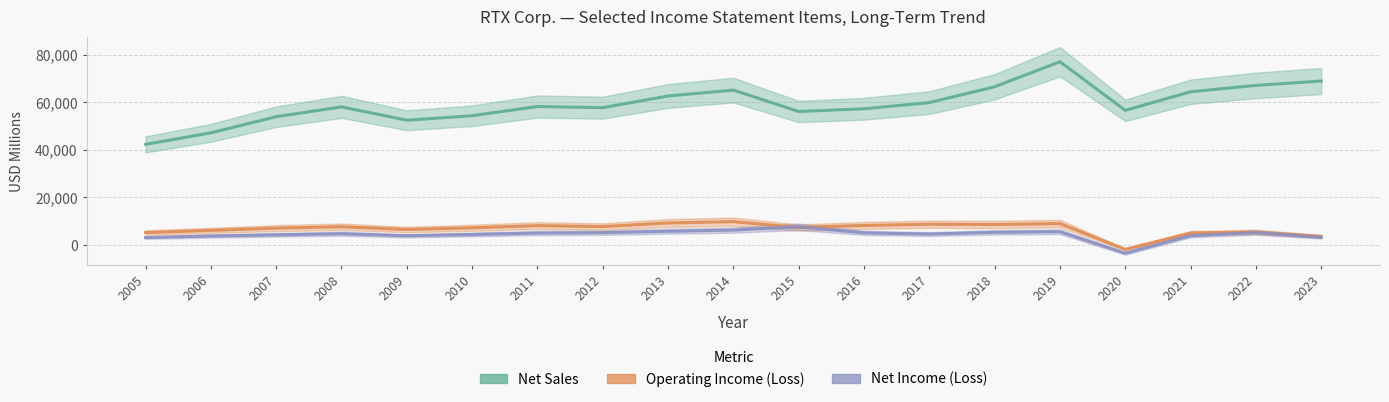

In Net Sales, how many points are lower than both neighbors (excluding endpoints)?

4